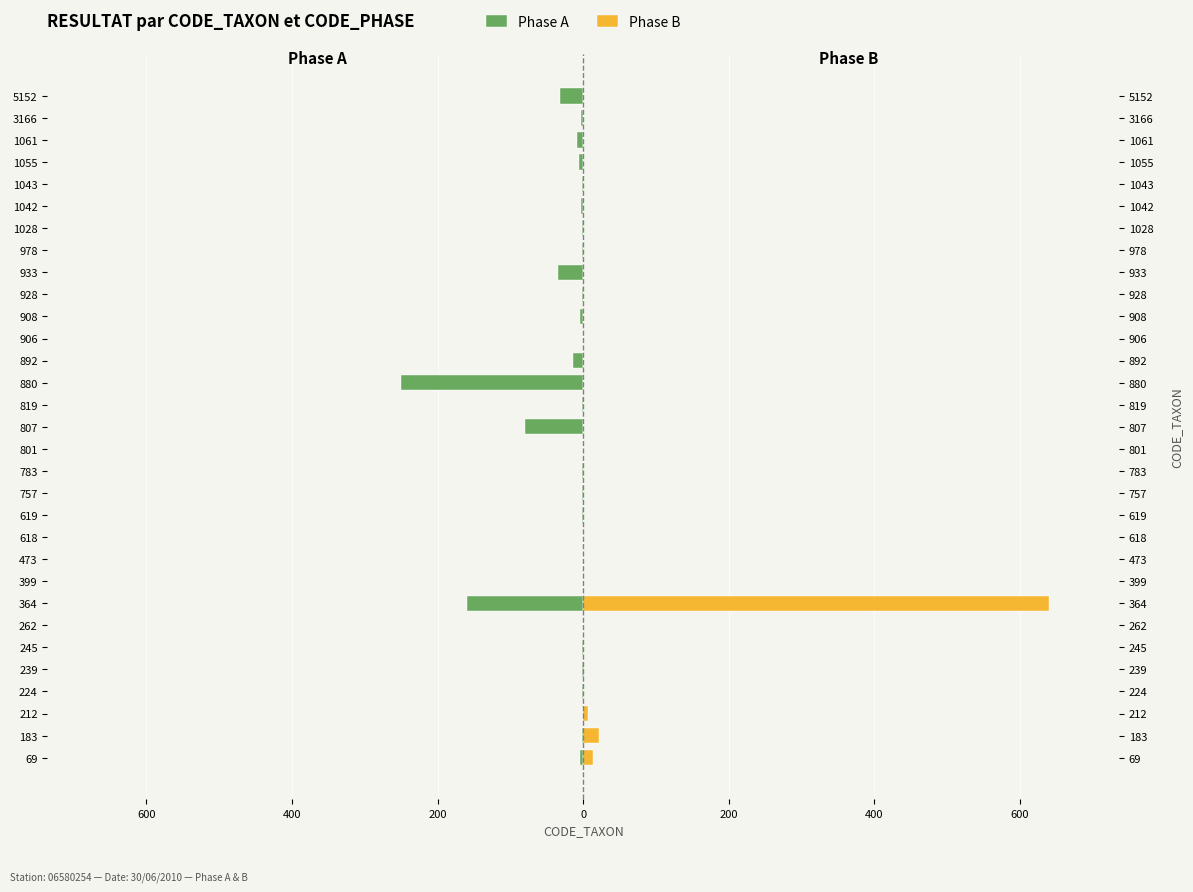

True or false: Phase A has a value of -13 at 28.

False